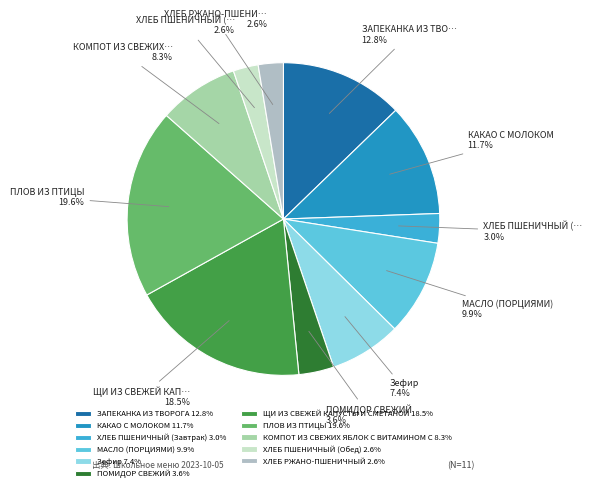

True or false: МАСЛО (ПОРЦИЯМИ) accounts for 4% of the total.

False